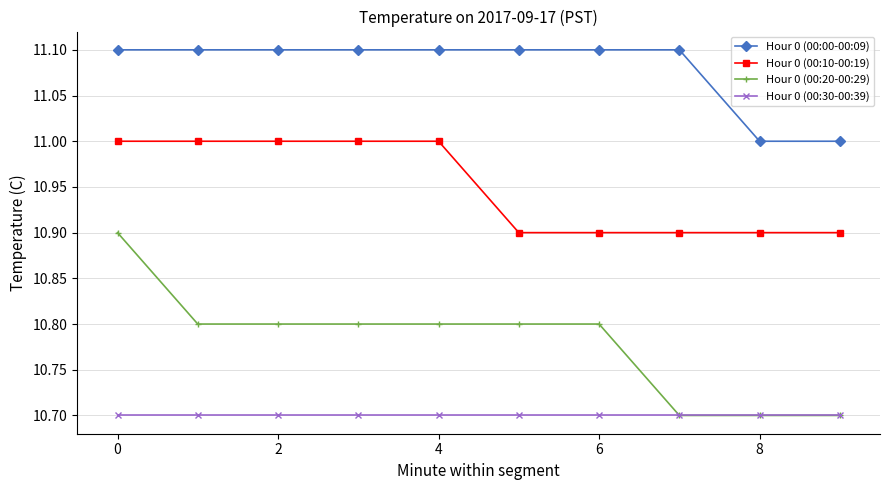

Does the chart have visible grid lines?

Yes